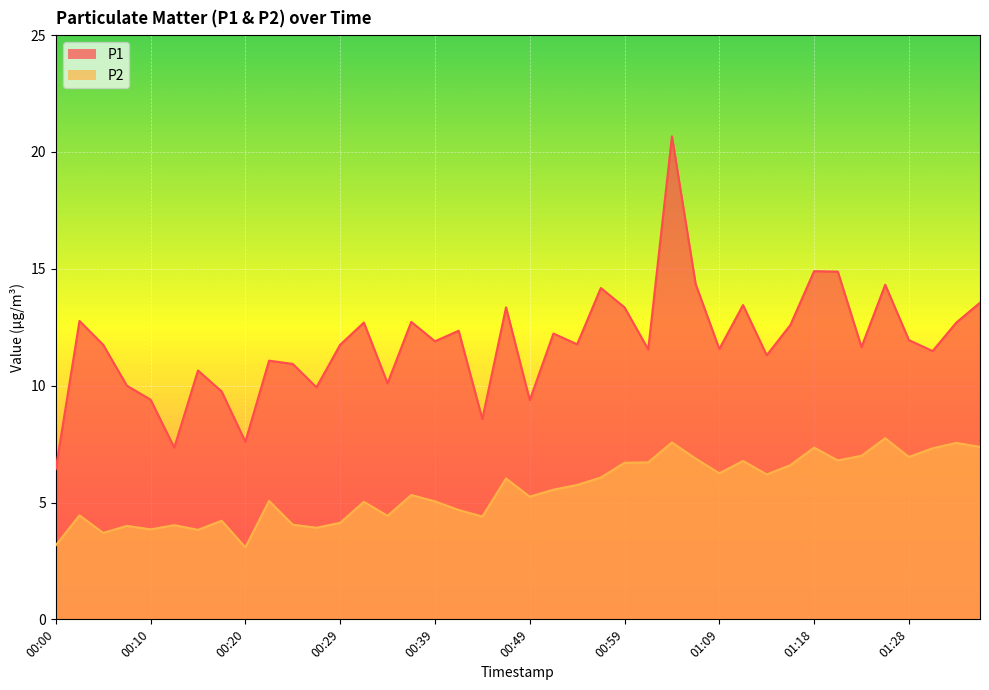

What is the total value across all series at 01:33?

20.2